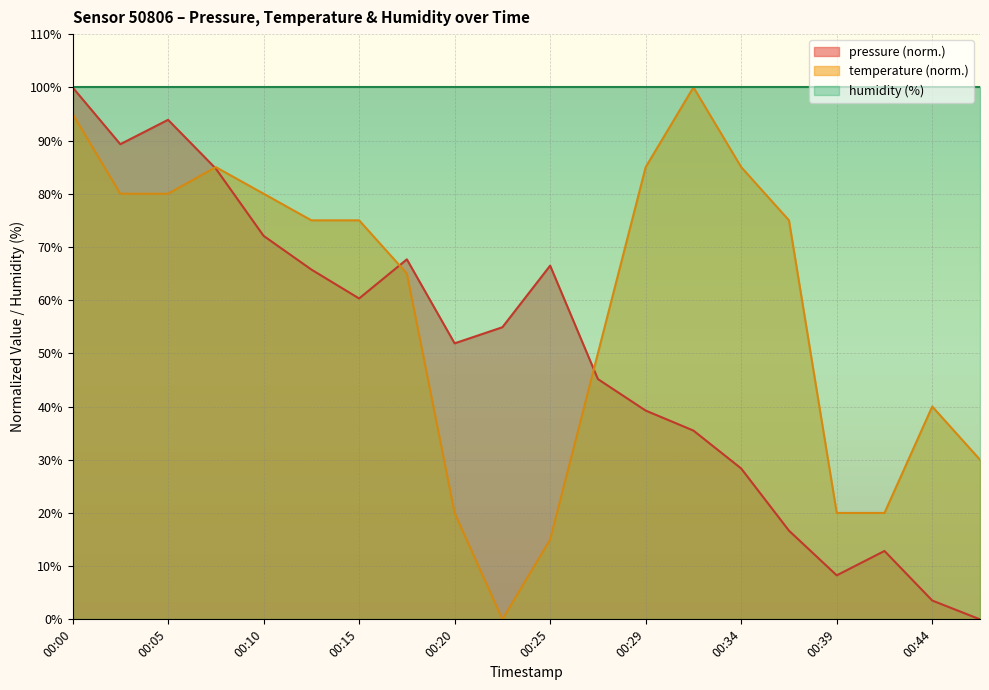

What is the difference between the maximum and minimum values in the temperature series?

100.0